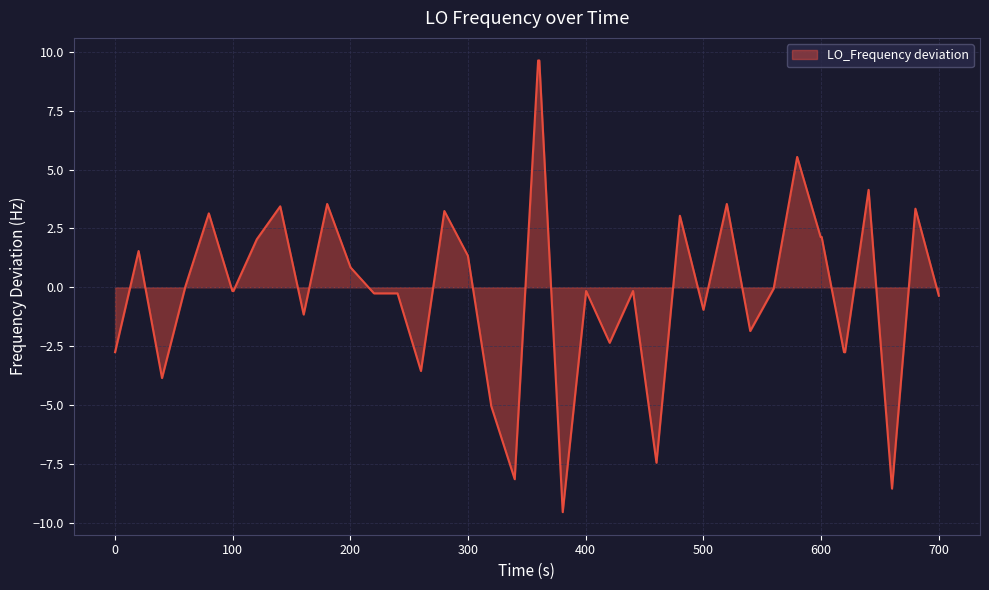

What is the minimum value shown in the chart?

-9.6